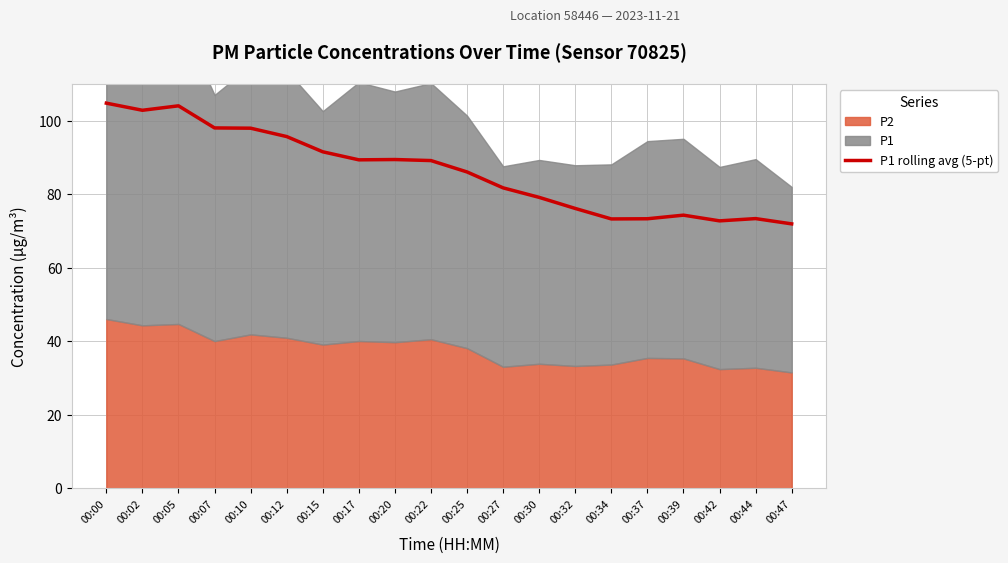

Which label corresponds to the smallest value in the chart?

00:47